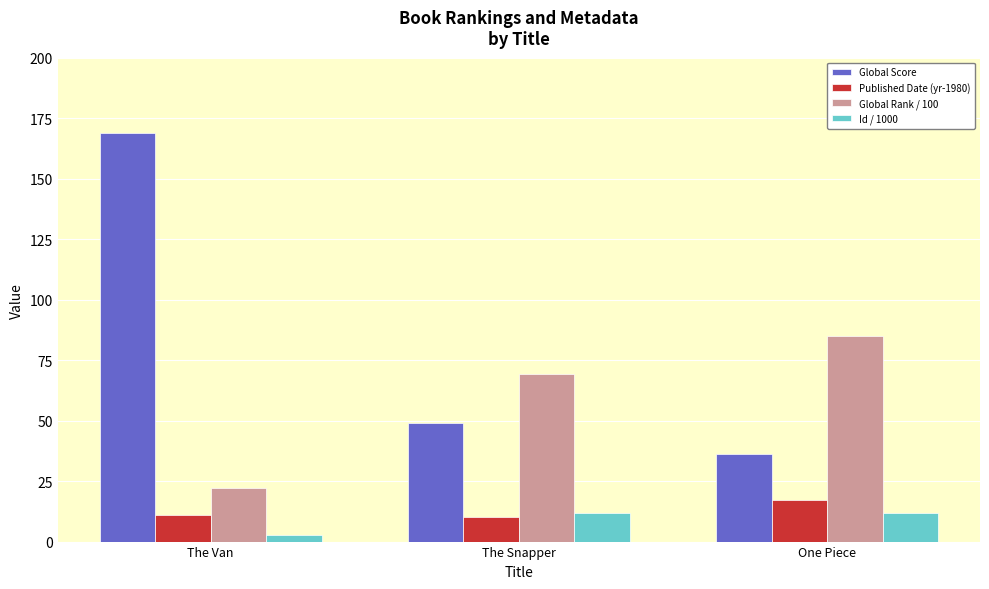

What is the label of the 2nd bar from the left?

The Snapper